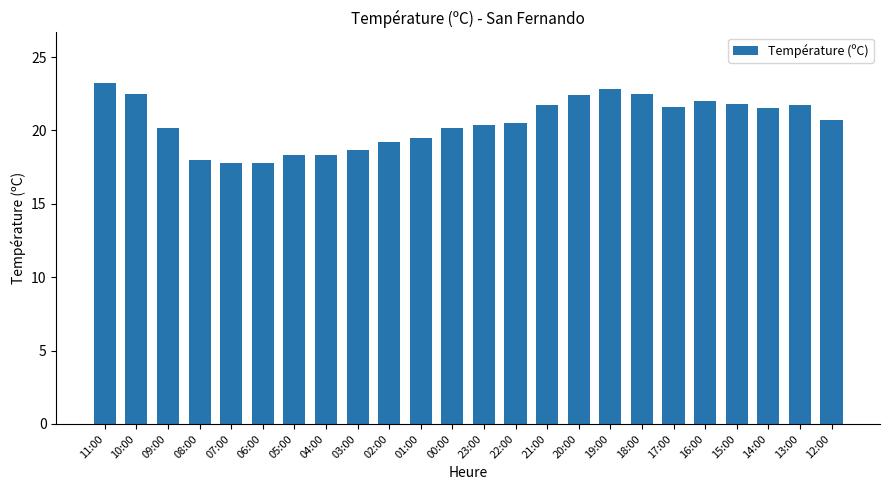

What is the difference between the values at 04:00 and 10:00?

4.2